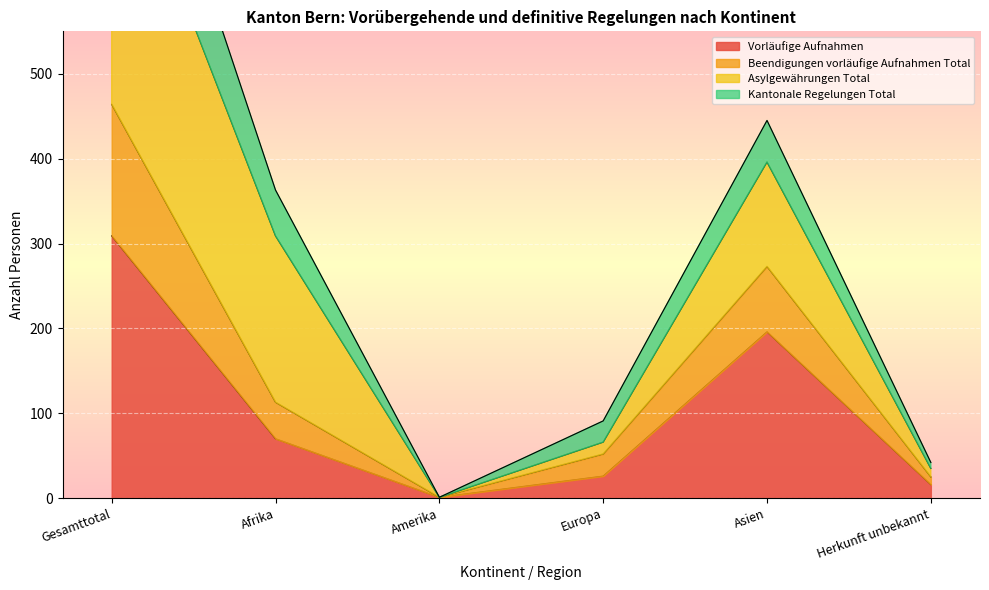

Which category has the highest value across all series?

Gesamttotal